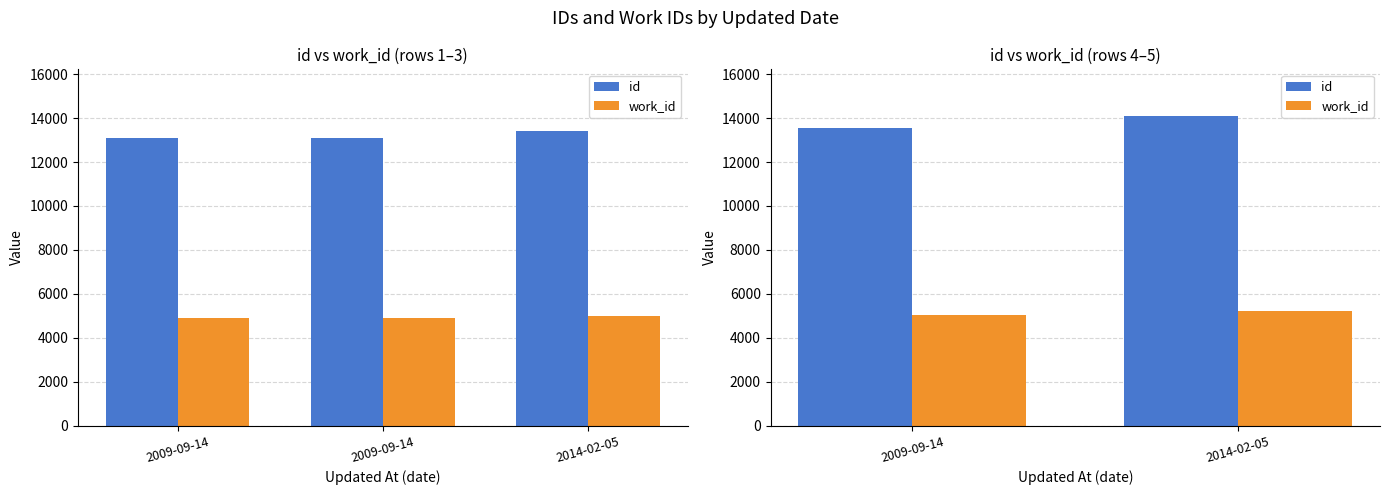

The value of work_id at 2009-09-14 is 7366. True or false?

False